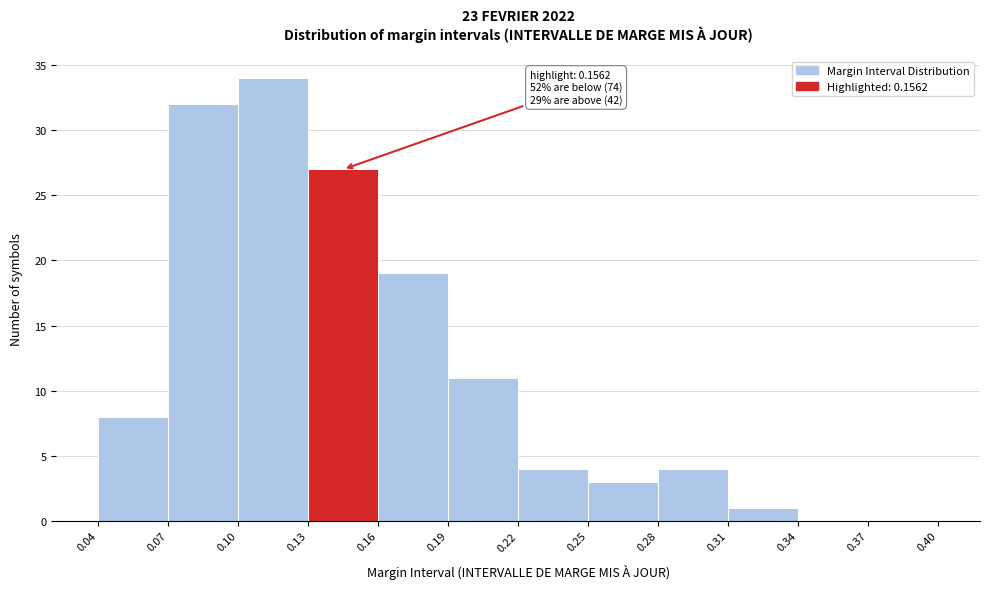

Over which range of the x-axis is the bar tallest?

0.10 to 0.13